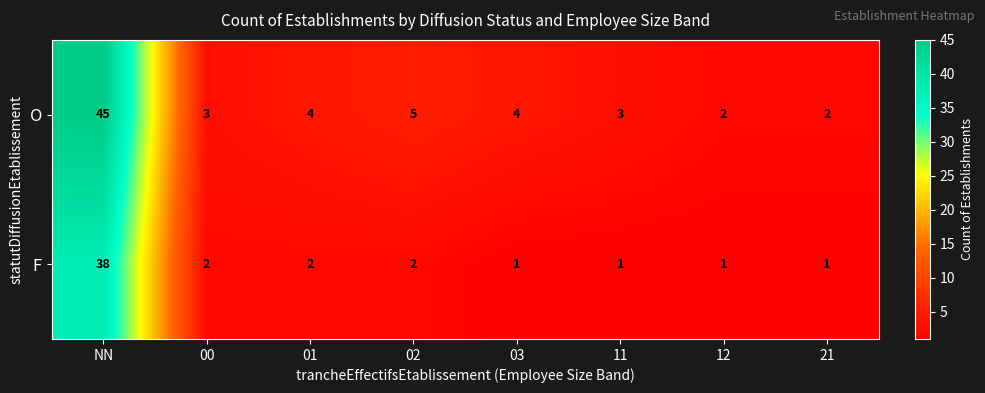

At which category is the sum across all series the highest?

NN